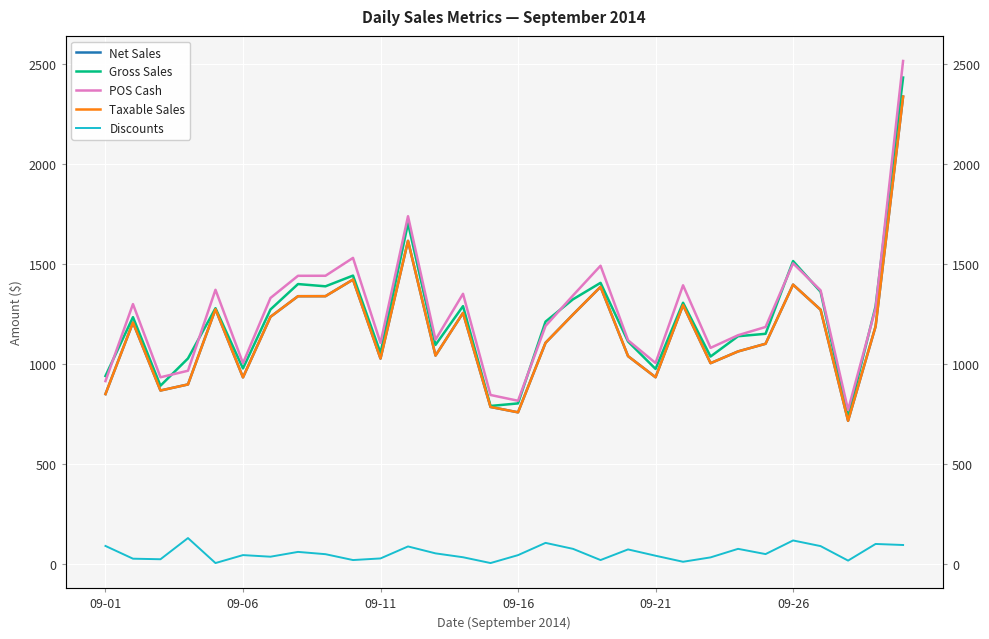

Is the value of POS Cash at 23 greater than the value of Discounts at 18?

Yes